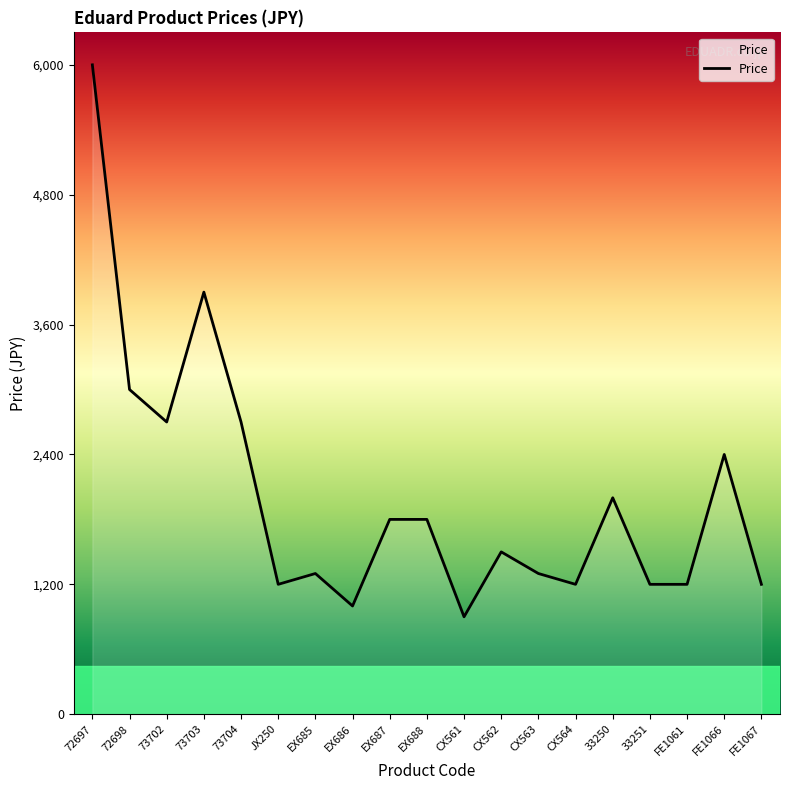

Reading left to right, list all the values displayed in this chart.

72697=6000	72698=3000	73702=2700	73703=3900	73704=2700	JX250=1200	EX685=1300	EX686=1000	EX687=1800	EX688=1800	CX561=900	CX562=1500	CX563=1300	CX564=1200	33250=2000	33251=1200	FE1061=1200	FE1066=2400	FE1067=1200